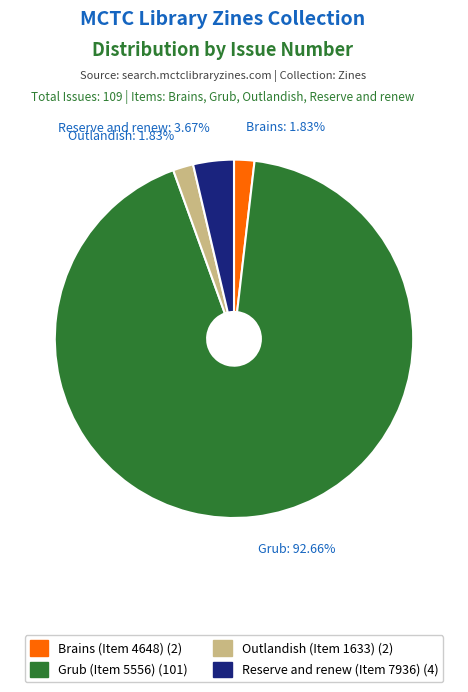

What is the largest slice in the pie chart?

Grub: 92.66%